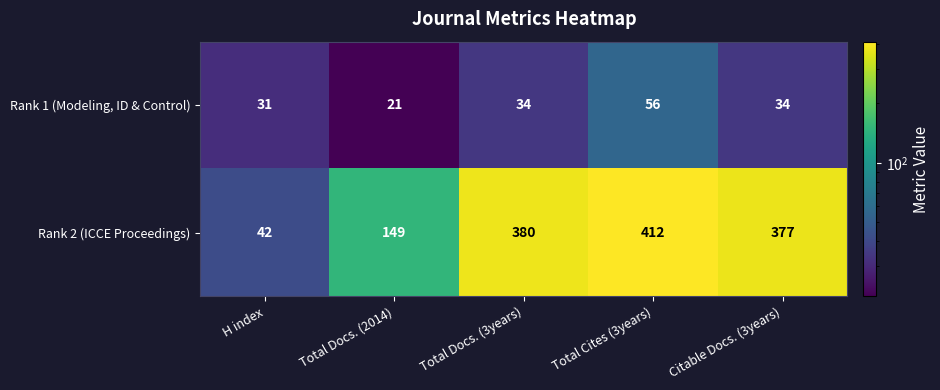

Which series changed the most between H index and Citable Docs. (3years)?

Rank 2 (ICCE Proceedings)